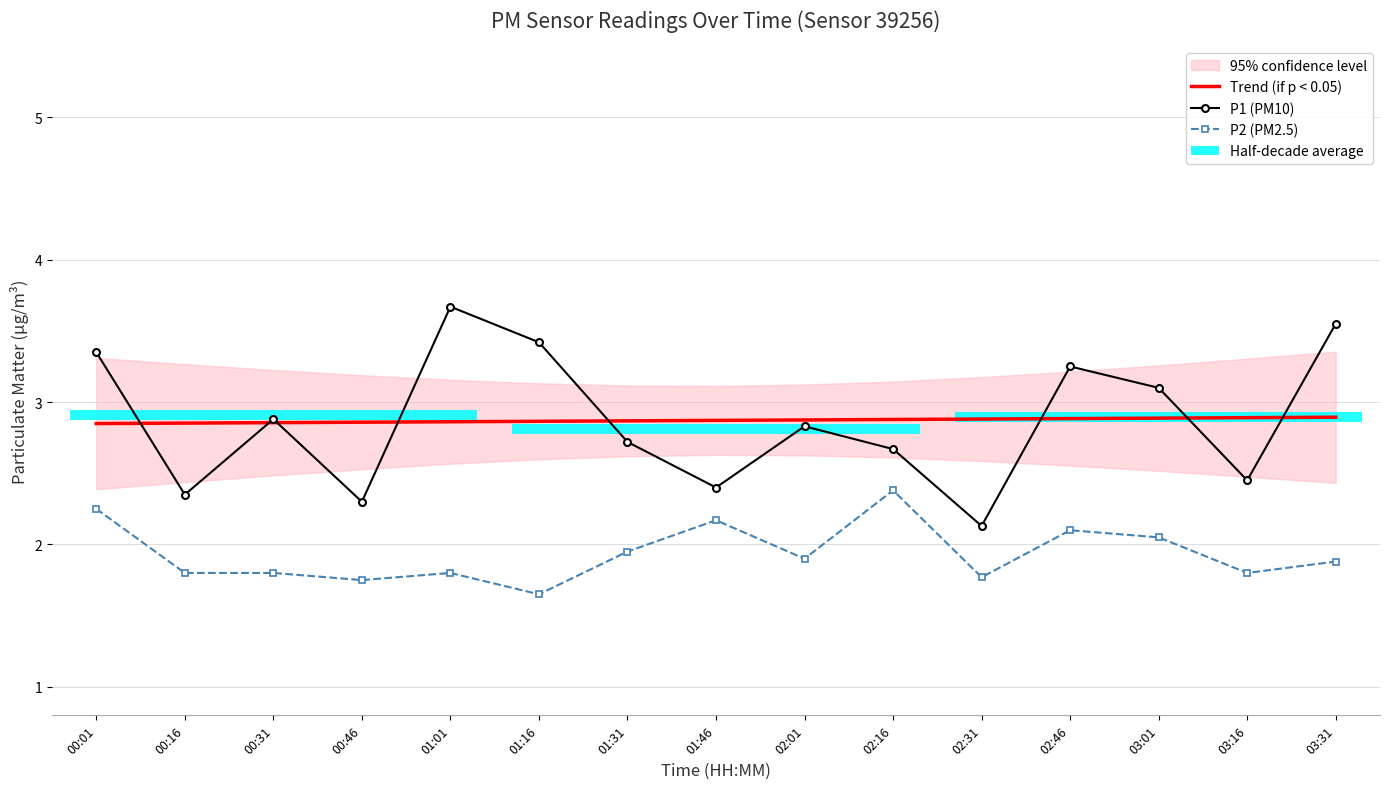

What position from the left is 00:46?

4